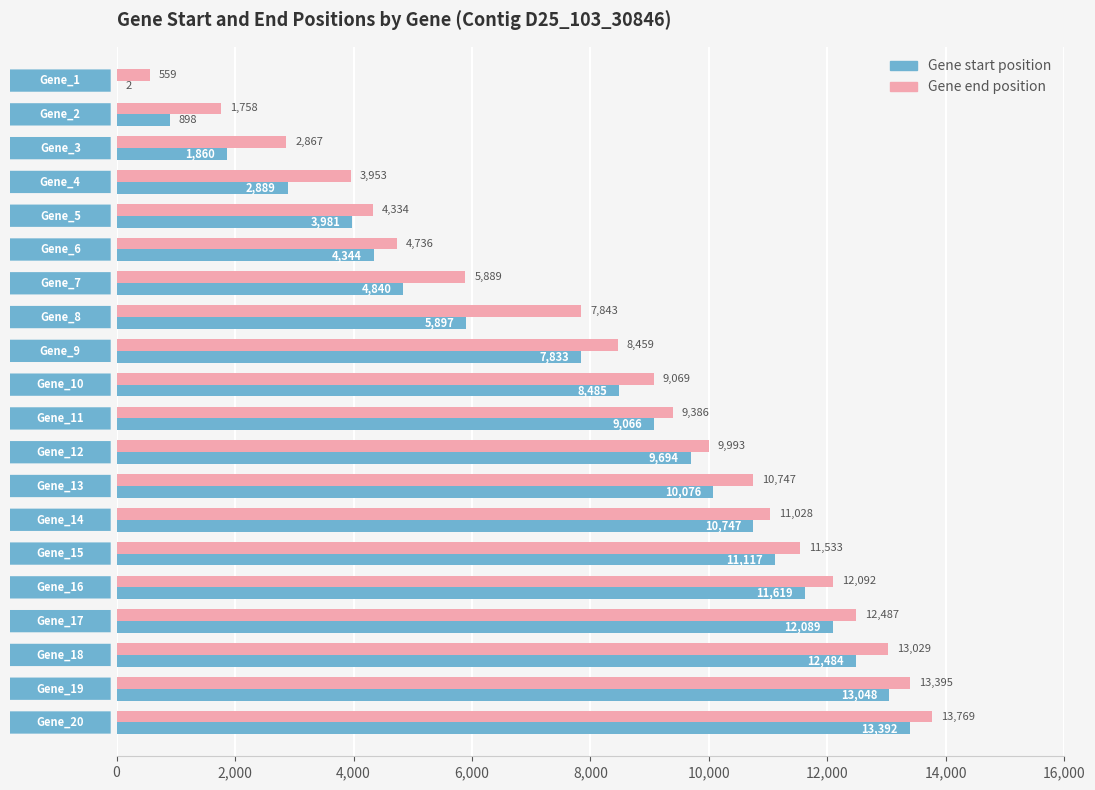

What is the highest value of the Gene end position series?

13769